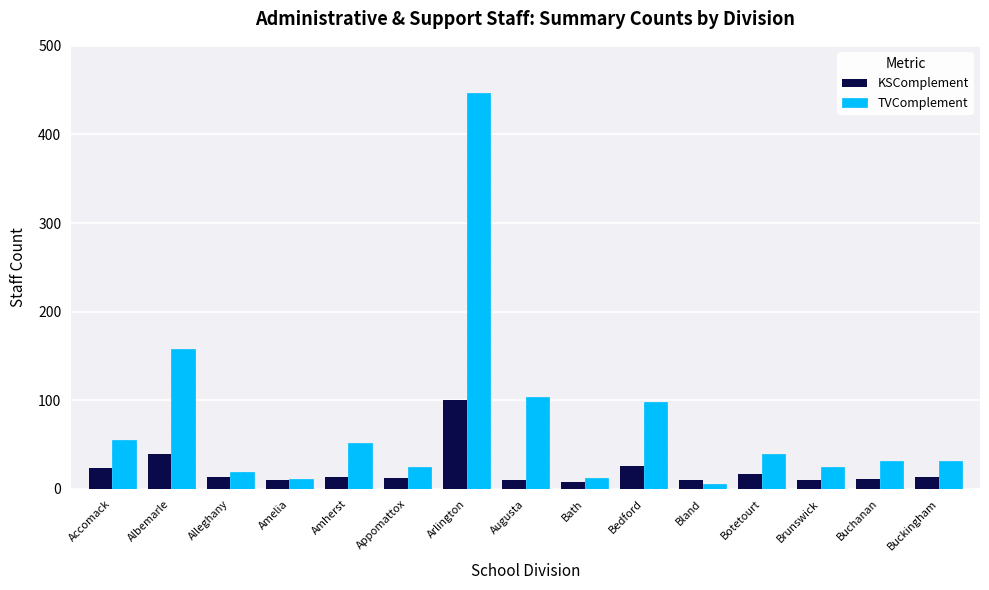

At which category is the sum across all series the highest?

Arlington